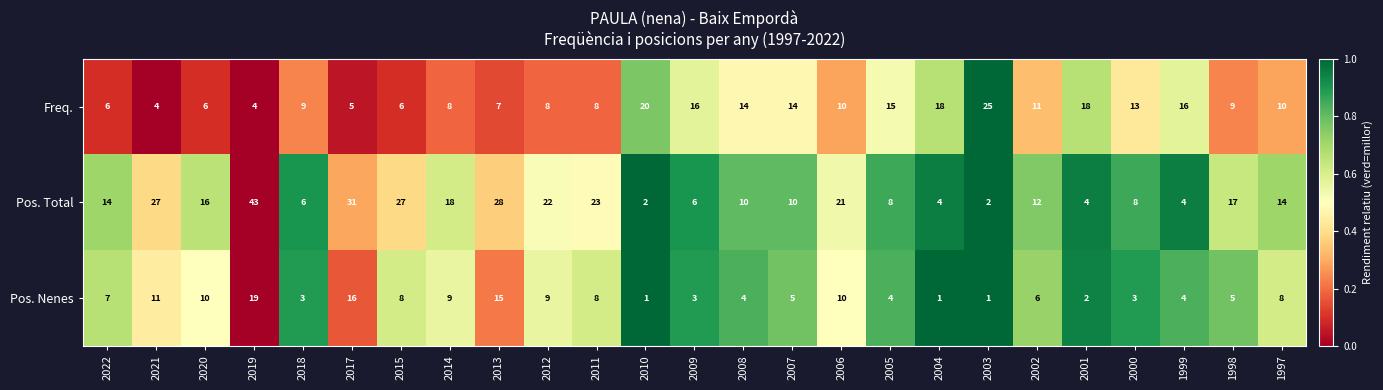

What is the difference between the Pos. Nenes values at 2018 and 2020?

7